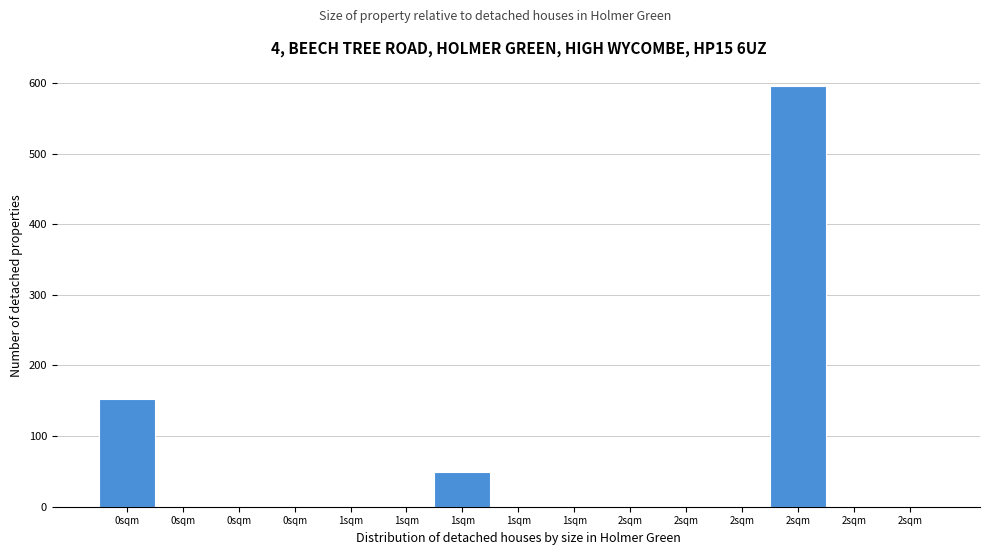

Are the bars horizontal?

No